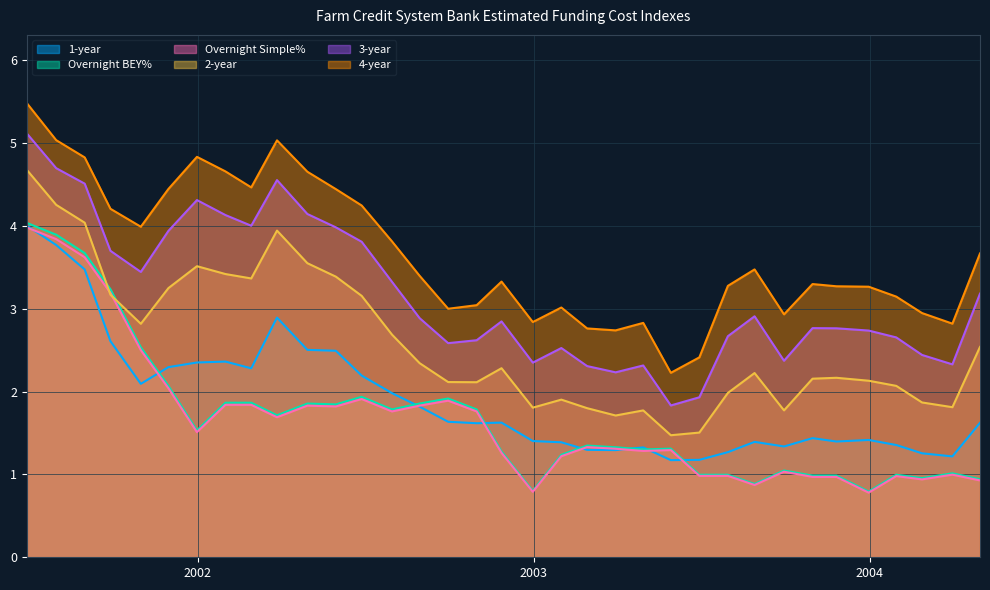

What is the approximate value of 1-year at 2003-10-31?

1.4